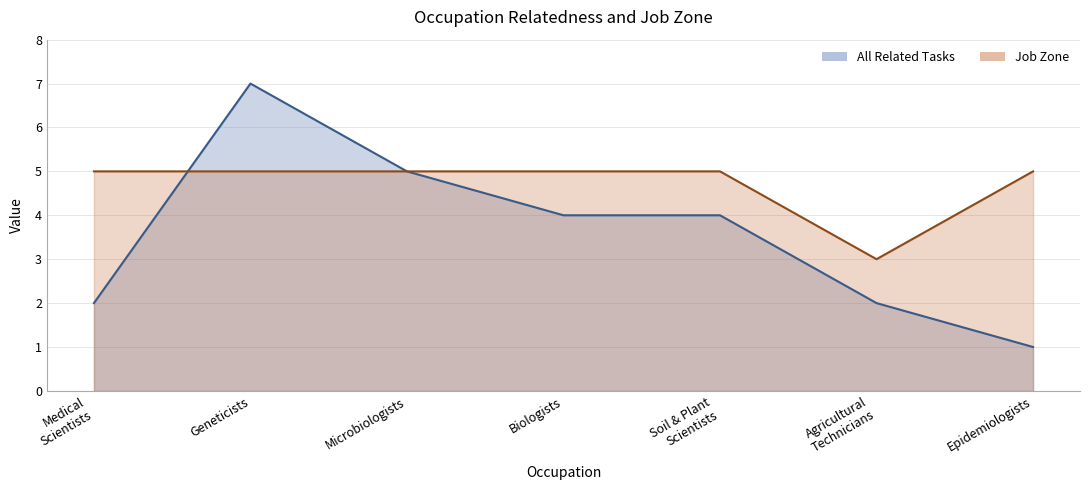

Is it true that All Related Tasks equals 5 at Microbiologists?

True